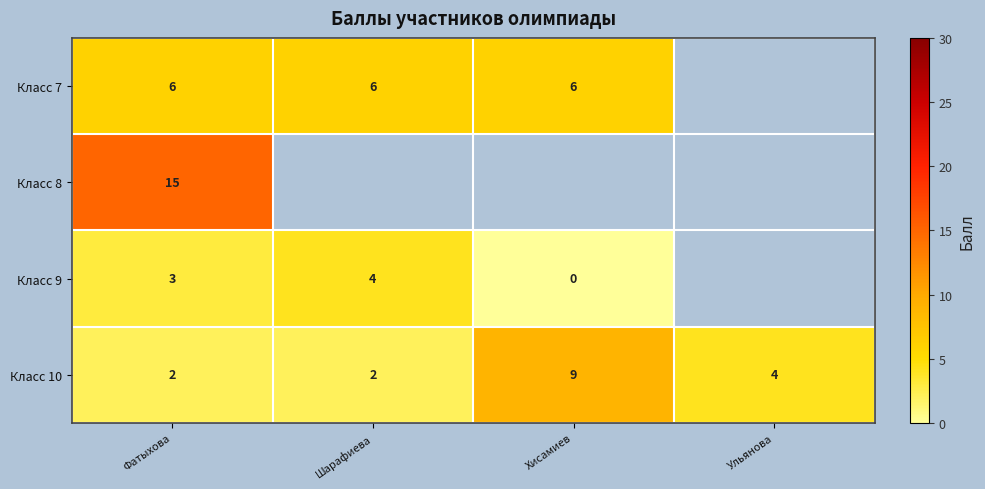

Which label corresponds to the largest value in the chart?

Фатыхова